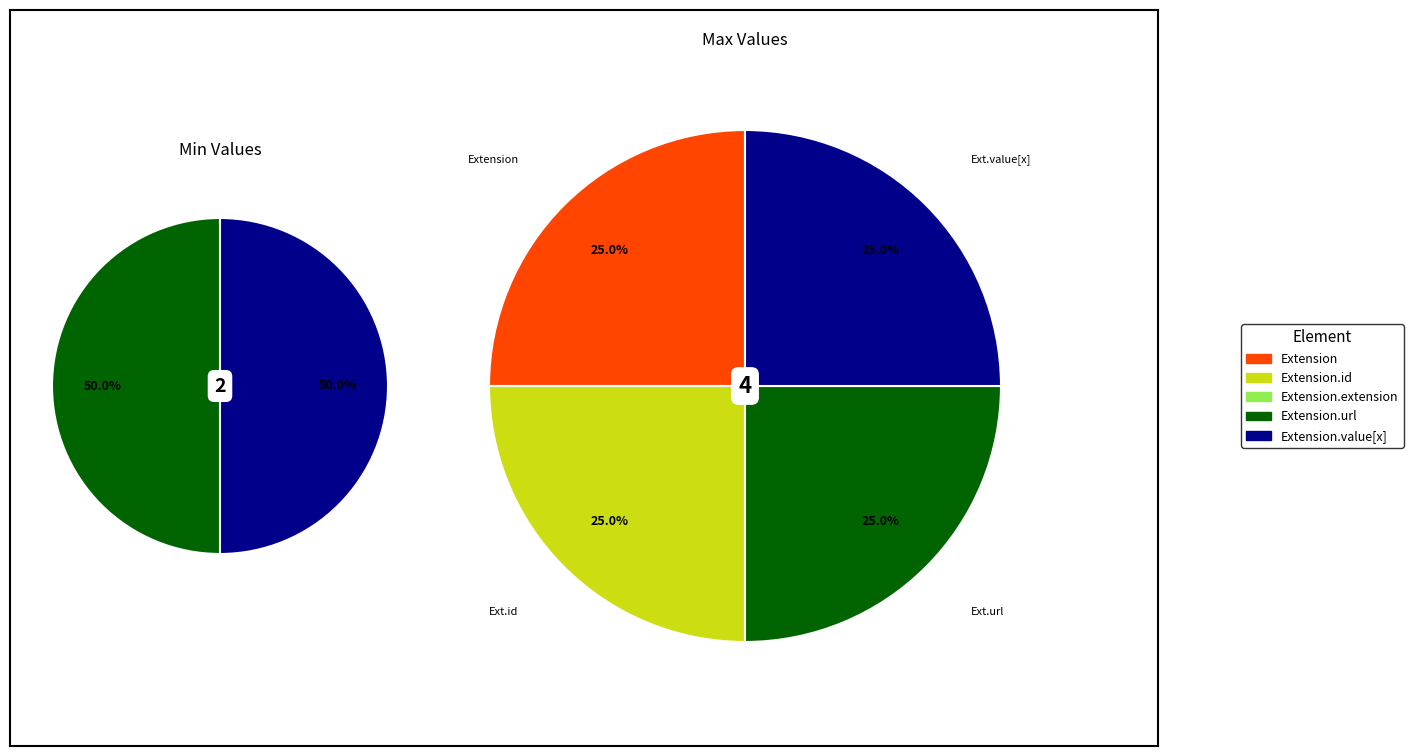

Is there a majority slice in this chart?

No